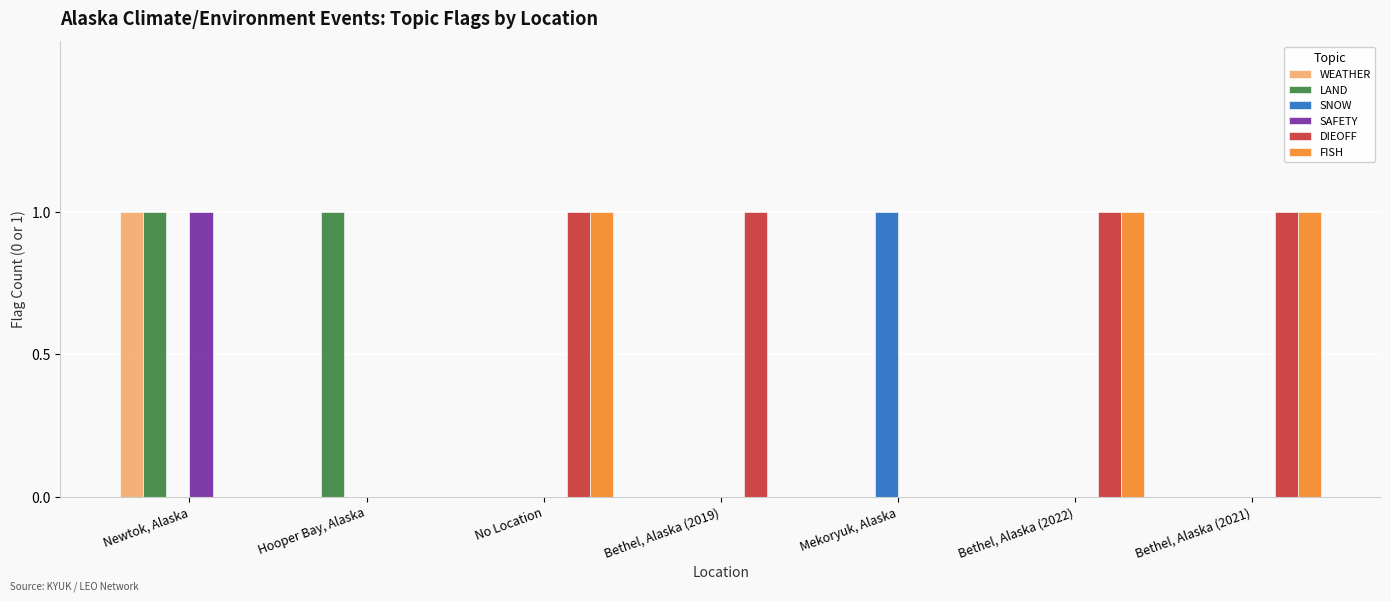

Reading left to right, what are all the values shown in this chart?

WEATHER: Newtok, Alaska=1	Hooper Bay, Alaska=0	No Location=0	Bethel, Alaska (2019)=0	Mekoryuk, Alaska=0	Bethel, Alaska (2022)=0	Bethel, Alaska (2021)=0
LAND: Newtok, Alaska=1	Hooper Bay, Alaska=1	No Location=0	Bethel, Alaska (2019)=0	Mekoryuk, Alaska=0	Bethel, Alaska (2022)=0	Bethel, Alaska (2021)=0
SNOW: Newtok, Alaska=0	Hooper Bay, Alaska=0	No Location=0	Bethel, Alaska (2019)=0	Mekoryuk, Alaska=1	Bethel, Alaska (2022)=0	Bethel, Alaska (2021)=0
SAFETY: Newtok, Alaska=1	Hooper Bay, Alaska=0	No Location=0	Bethel, Alaska (2019)=0	Mekoryuk, Alaska=0	Bethel, Alaska (2022)=0	Bethel, Alaska (2021)=0
DIEOFF: Newtok, Alaska=0	Hooper Bay, Alaska=0	No Location=1	Bethel, Alaska (2019)=1	Mekoryuk, Alaska=0	Bethel, Alaska (2022)=1	Bethel, Alaska (2021)=1
FISH: Newtok, Alaska=0	Hooper Bay, Alaska=0	No Location=1	Bethel, Alaska (2019)=0	Mekoryuk, Alaska=0	Bethel, Alaska (2022)=1	Bethel, Alaska (2021)=1